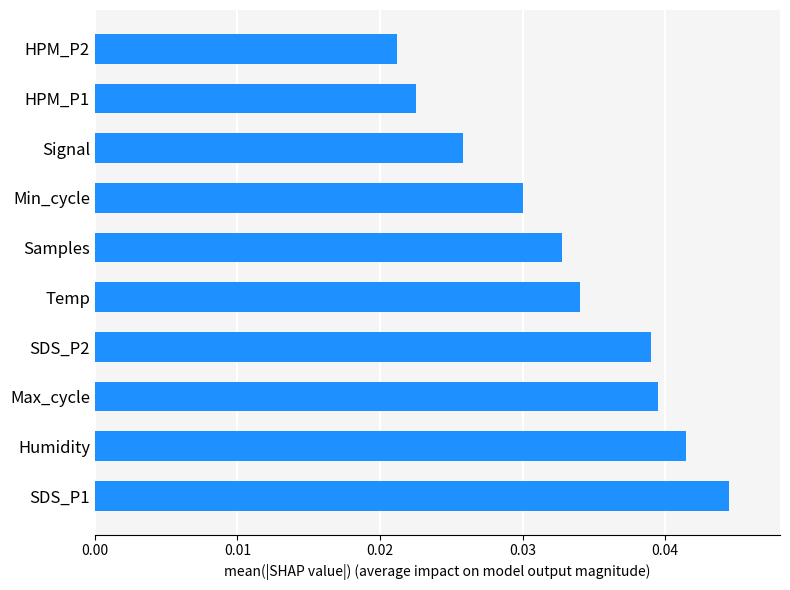

The chart shows a value of 0.1 at SDS_P1. True or false?

False